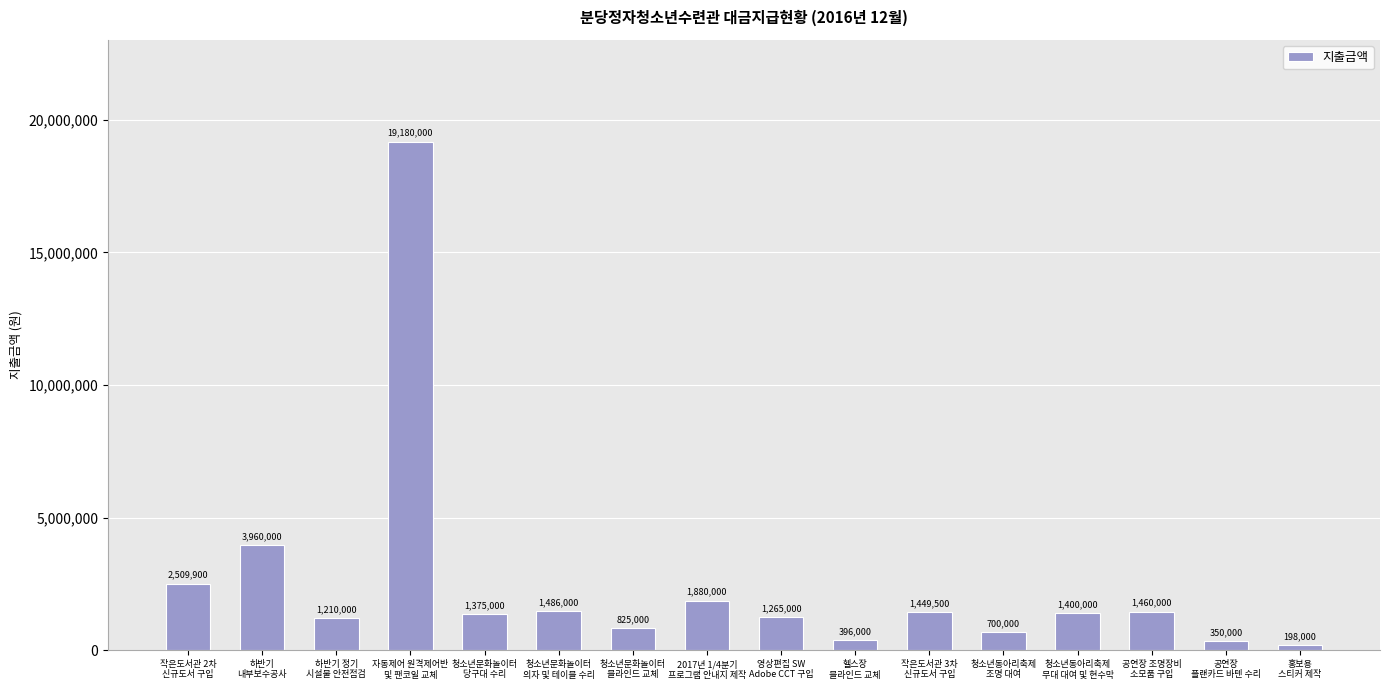

True or false: the data shows 1449500 at 작은도서관 3차
신규도서 구입.

True